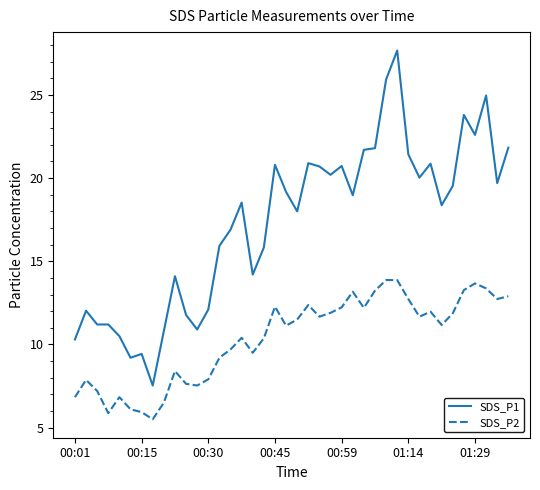

List the series in order of their overall mean, highest first.

SDS_P1, SDS_P2